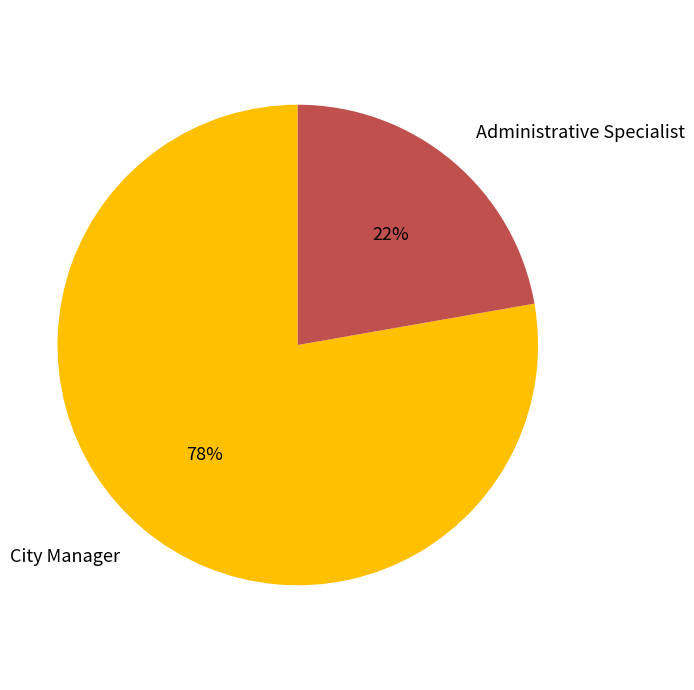

The City Manager slice represents 78% of the pie. True or false?

True